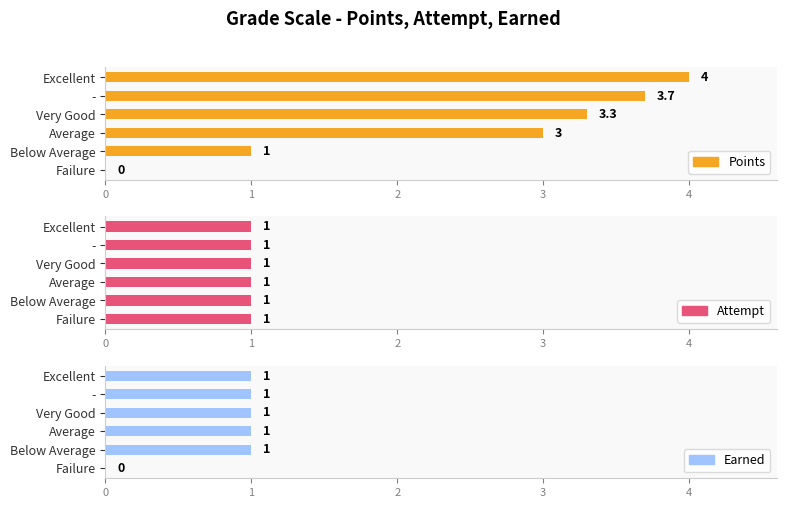

Are the bars horizontal?

Yes